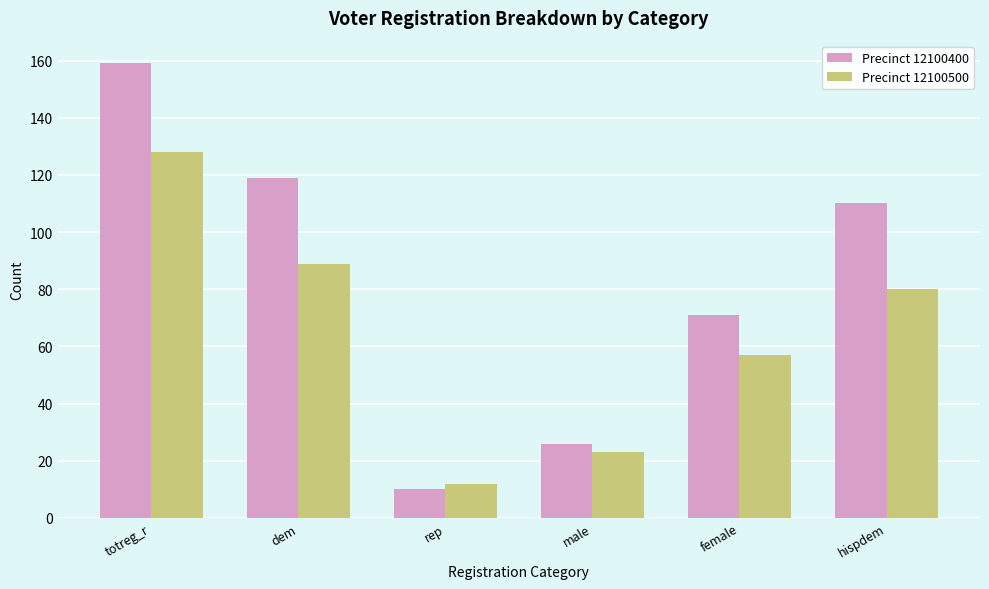

How many groups of bars are there?

6